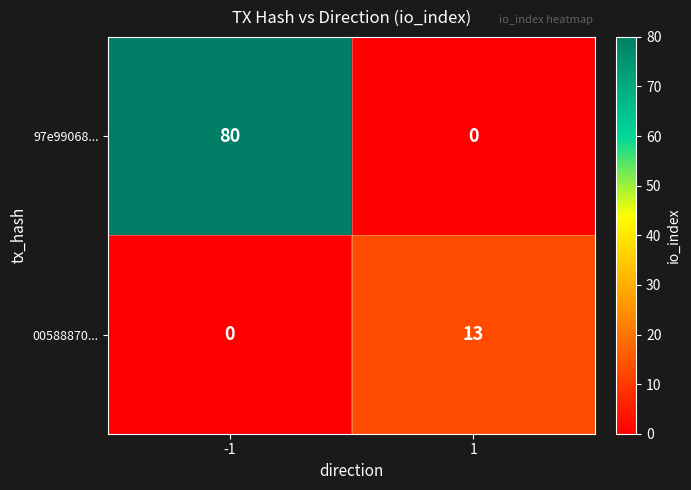

Reading left to right, extract all data points from this chart.

97e99068...: -1=80	1=0
00588870...: -1=0	1=13